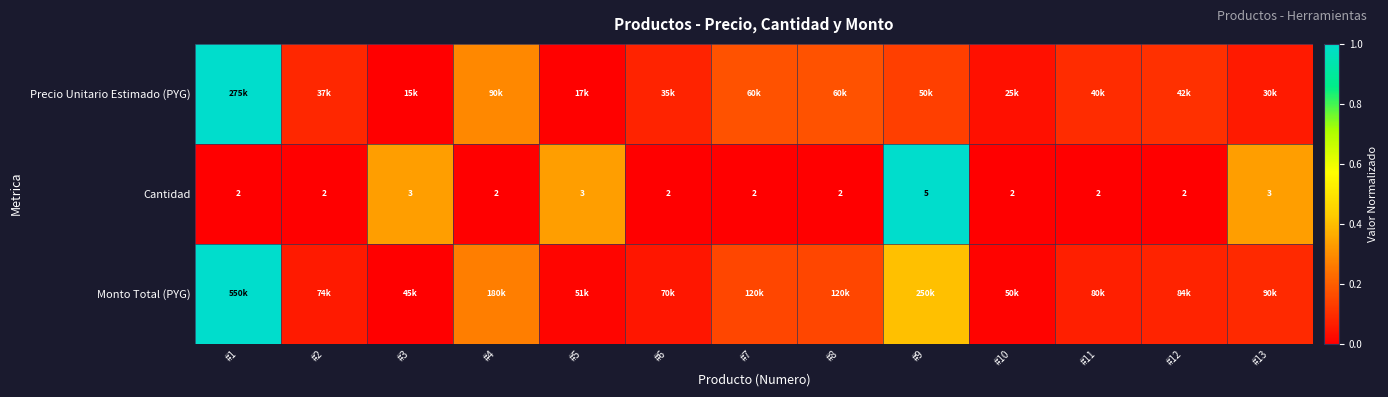

Count the number of categories in the chart.

13